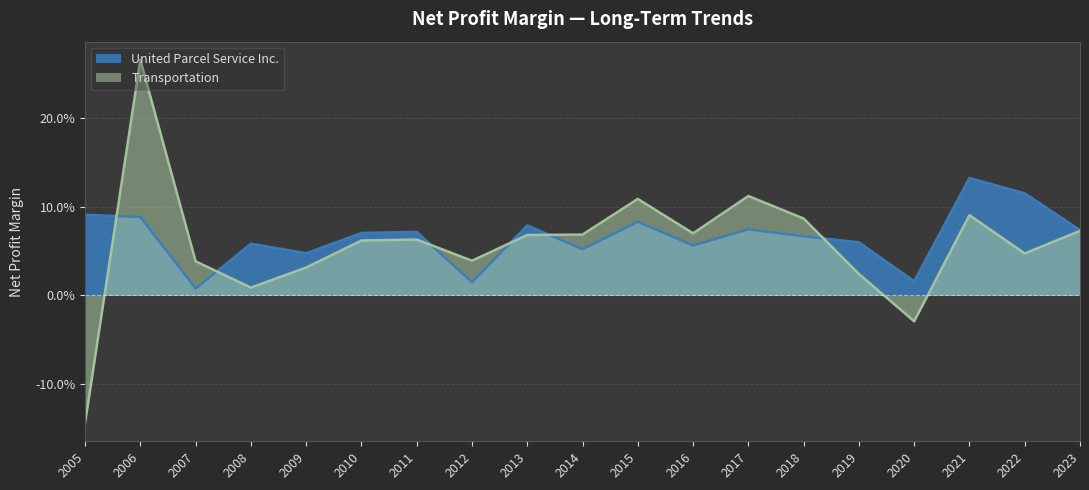

True or false: United Parcel Service Inc. and Transportation cross at least once.

True